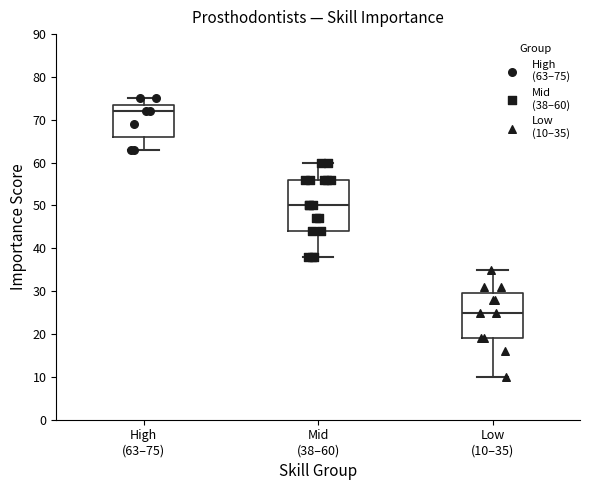

Reading left to right, transcribe this box plot: for each box, give where its median line is, the range the box spans, and where its two whiskers end, as read against the y-axis. The values are not printed on the chart, so give them approximately, as read against the axis.

High (63–75): median 72, box 66 to 74, whiskers 63 to 75
Mid (38–60): median 50, box 44 to 56, whiskers 38 to 60
Low (10–35): median 25, box 19 to 30, whiskers 10 to 35